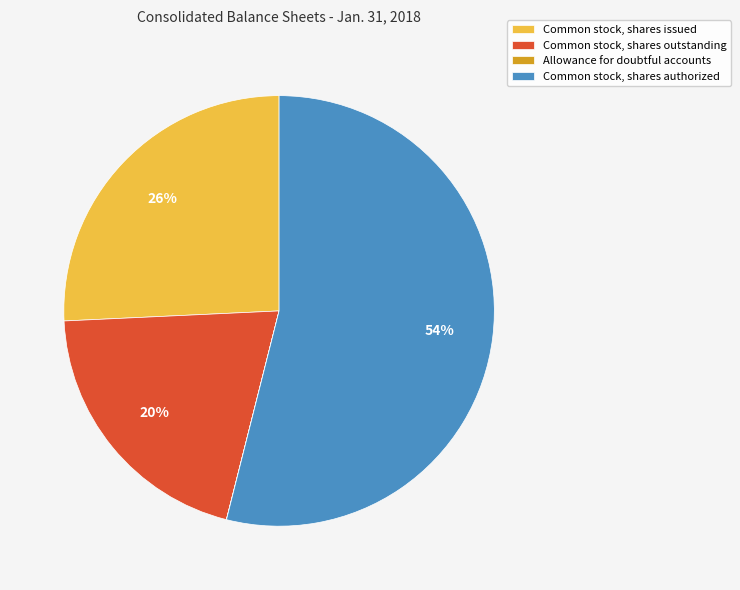

What is the ratio of the value at Common stock, shares outstanding to the value at Common stock, shares authorized?

0.4